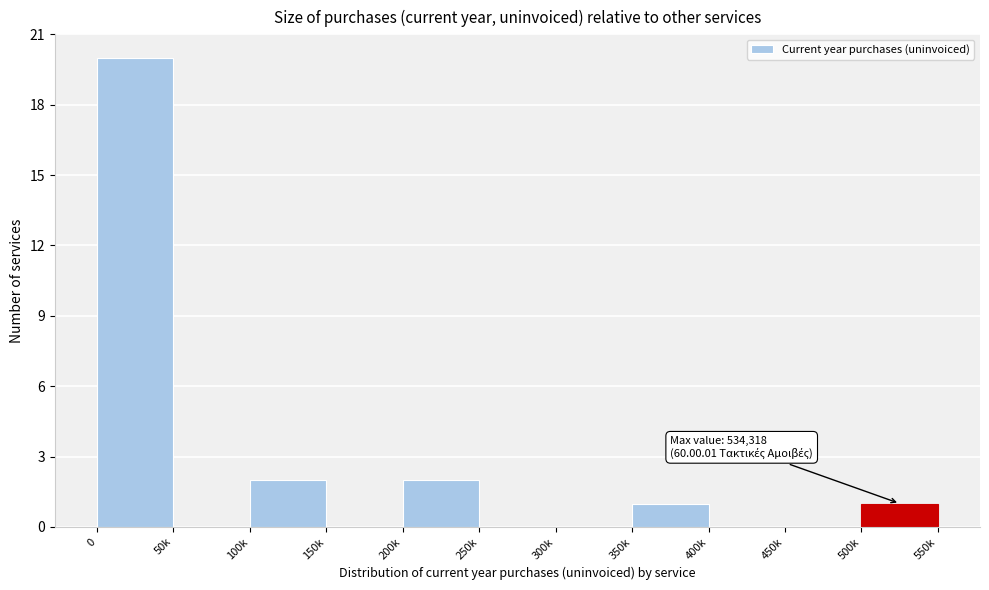

Reading right to left, list all the values displayed in this chart.

500k=1	450k=0	400k=0	350k=1	300k=0	250k=0	200k=2	150k=0	100k=2	50k=0	0=20